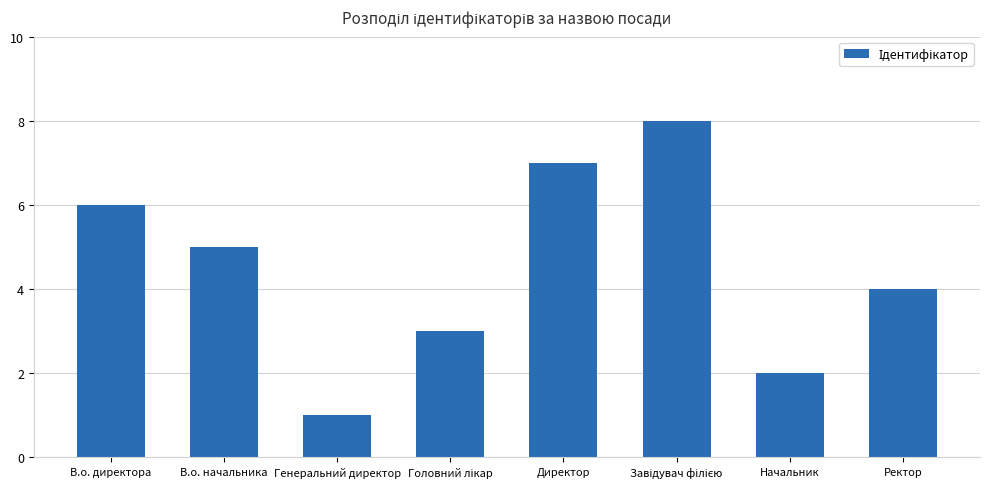

At which category does the chart reach its minimum across all series?

Генеральний директор